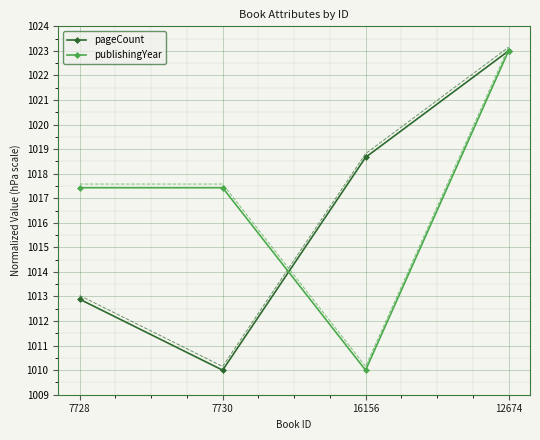

At 12674, list the series in order from largest to smallest.

pageCount, publishingYear